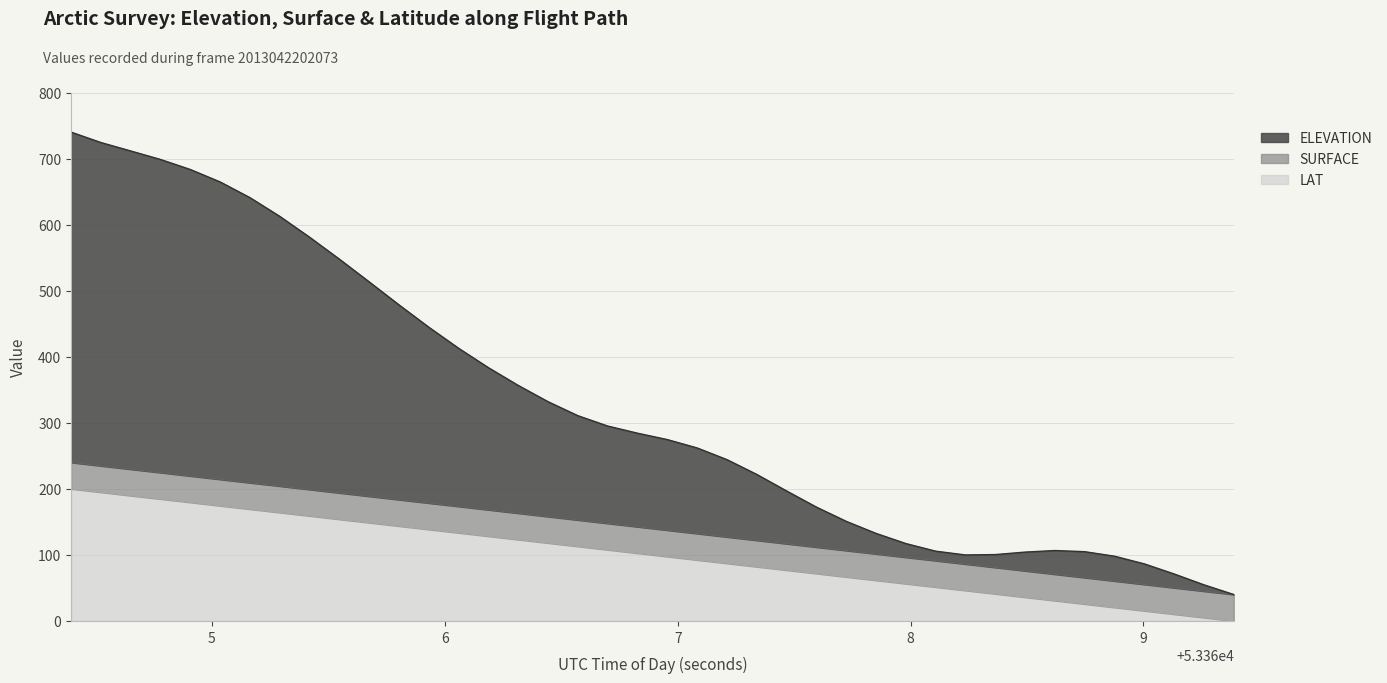

What is the sum of all LAT values?

4001.9